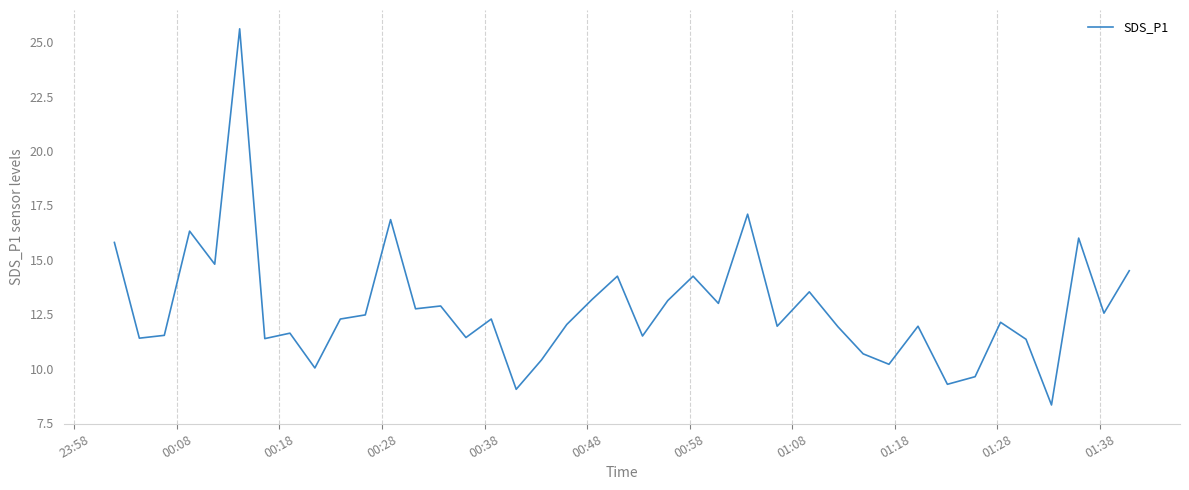

What is the maximum value shown in the chart?

25.6